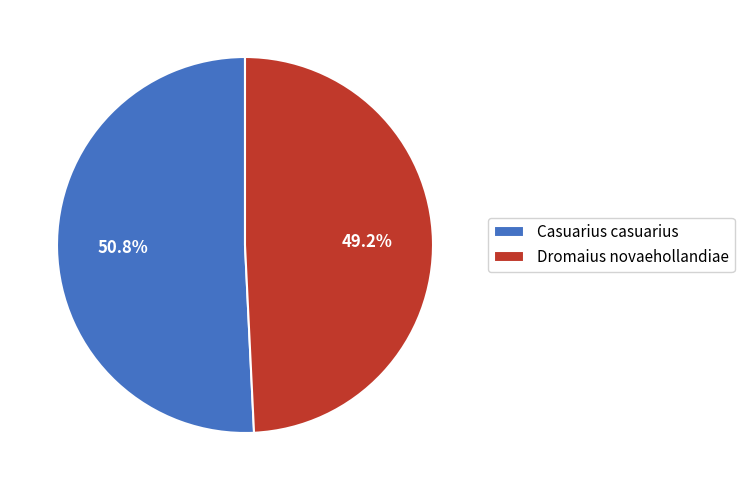

To the nearest percent, what is the average slice percentage?

50%